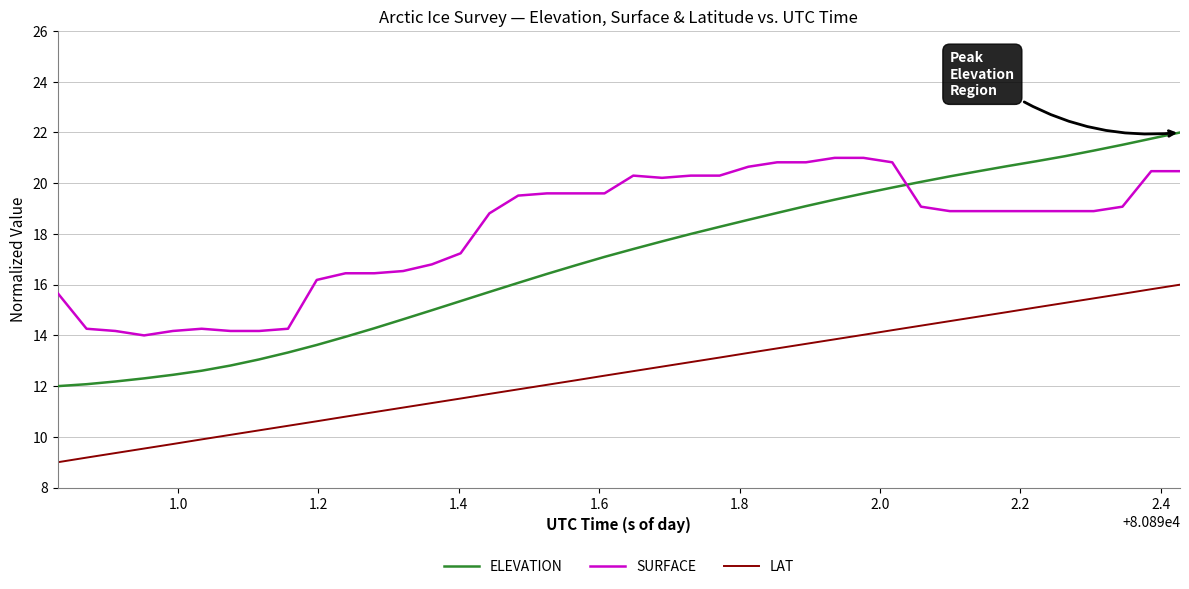

Rank the series by their maximum value, from lowest to highest.

LAT, SURFACE, ELEVATION